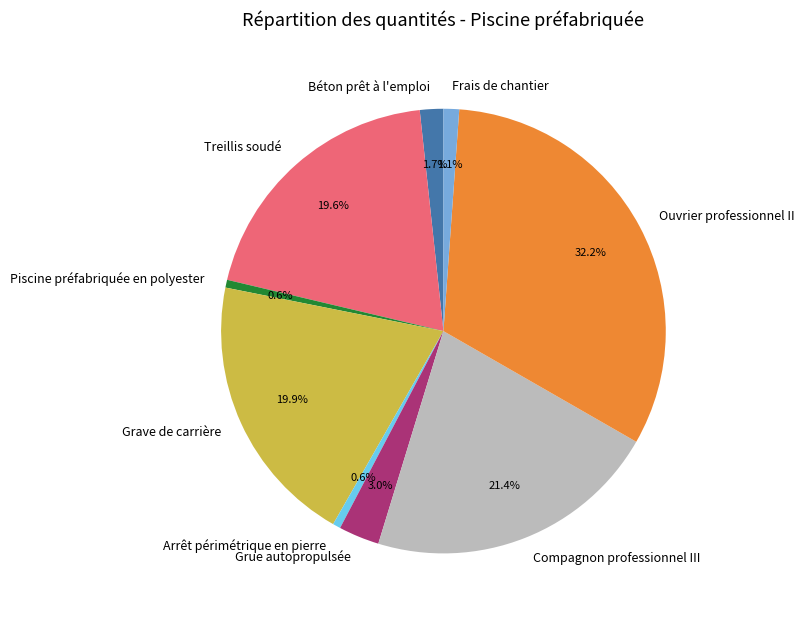

Do Frais de chantier and Treillis soudé together represent more than half of the pie?

No